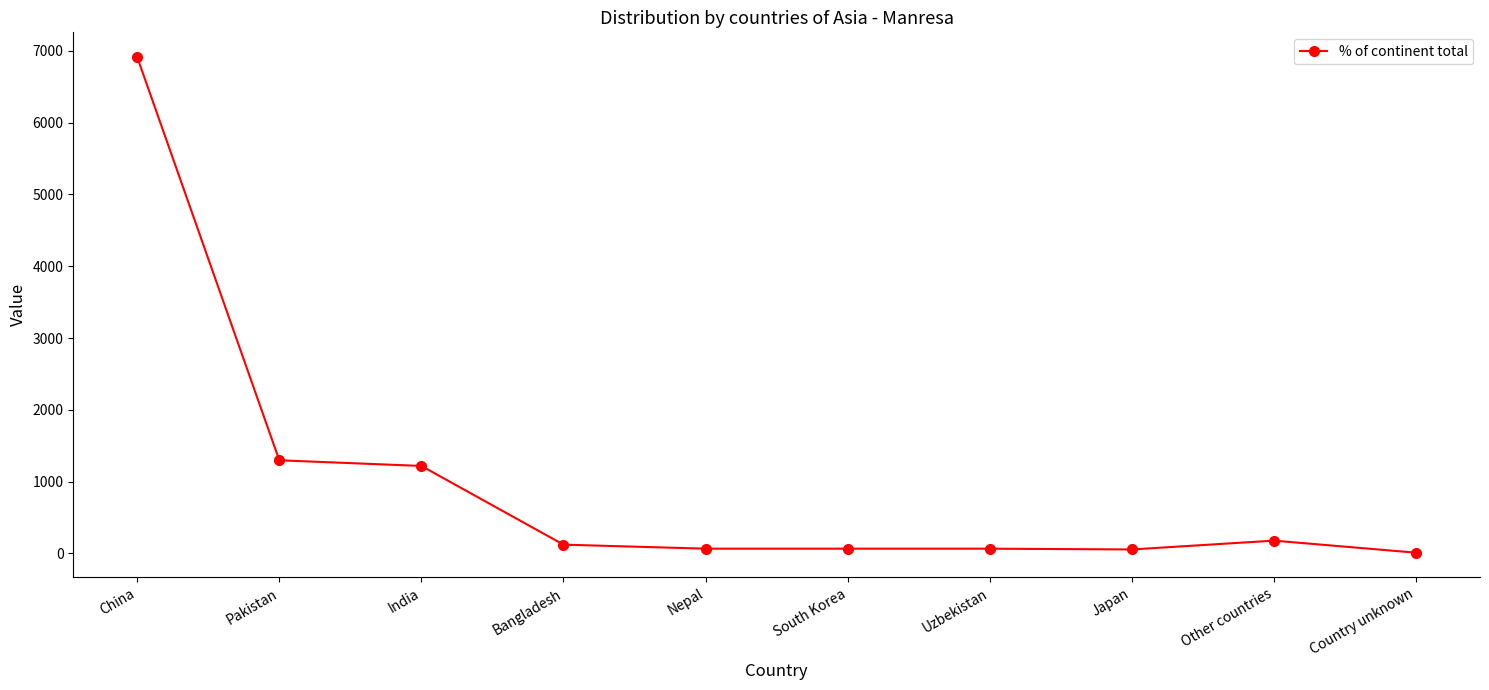

What is the label of the 5th point from the left?

Nepal